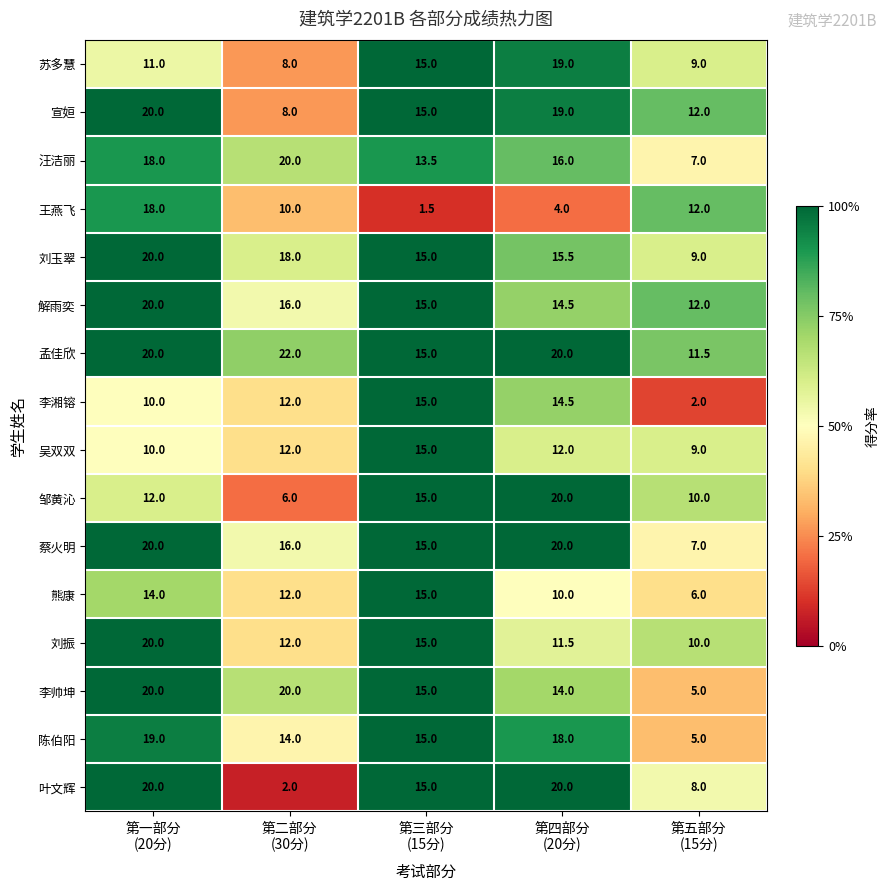

Which series has the largest total across all categories?

孟佳欣